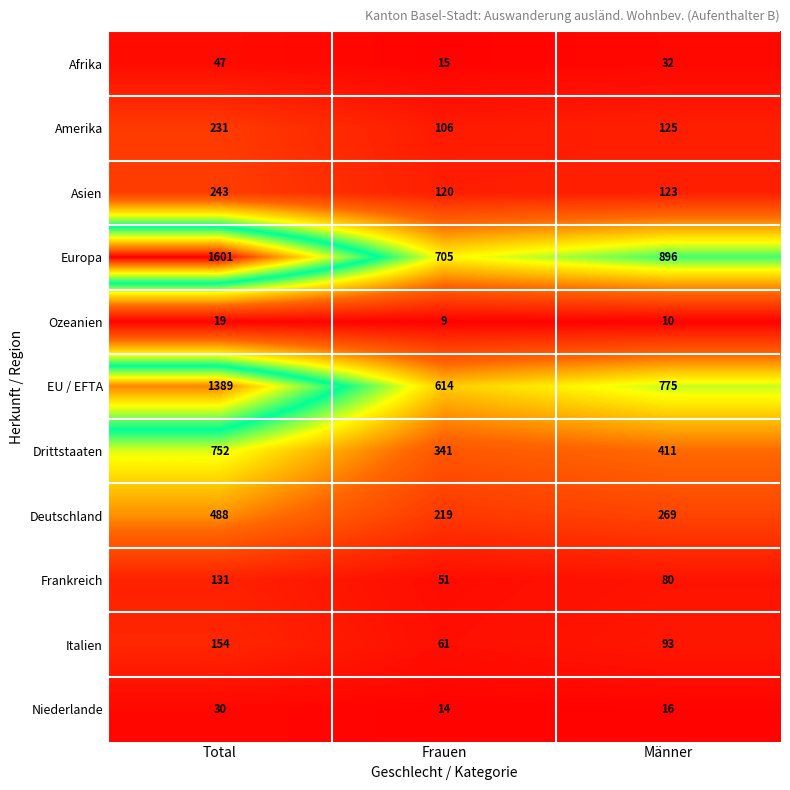

What value does the Deutschland series have at Total, to the nearest 10?

490